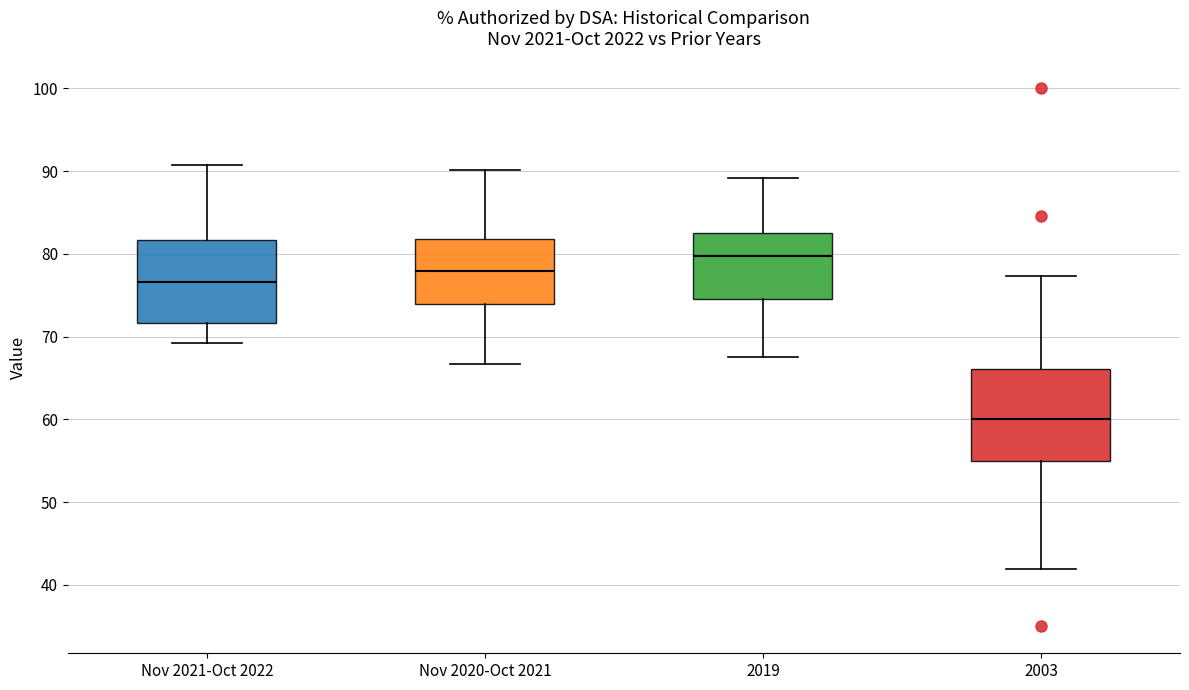

Where is the lower edge of the box for Nov 2020-Oct 2021 on the y-axis? The values are not printed on the chart, so give them approximately, as read against the axis.

74